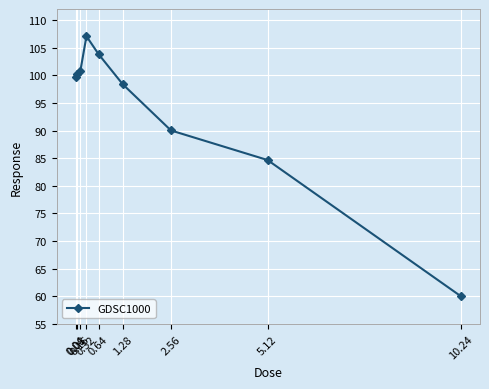

Rank the categories by value from highest to lowest.

0.32, 0.64, 0.16, 0.08, 0.04, 1.28, 2.56, 5.12, 10.24